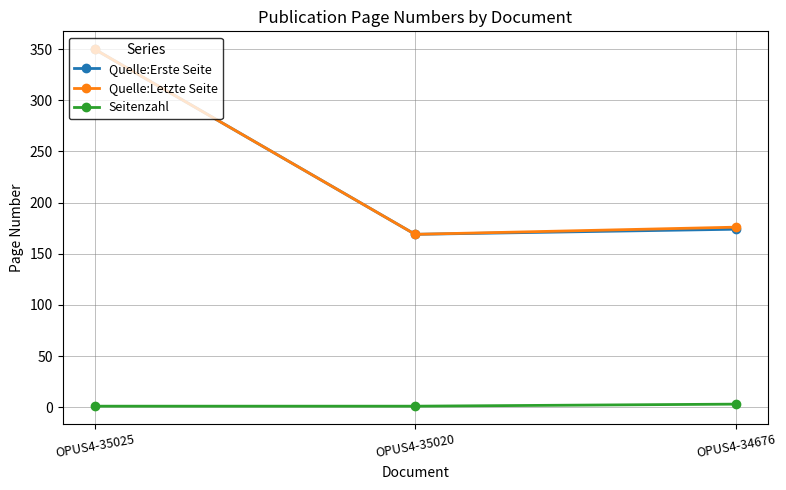

What is the greatest value displayed?

350